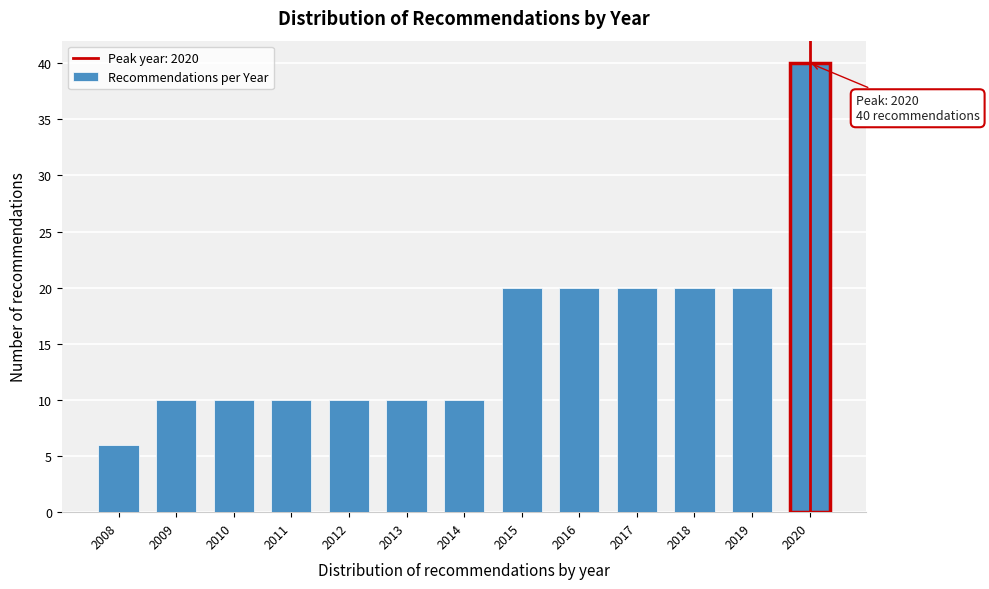

Reading left to right, extract all data points from this chart.

2008=6	2009=10	2010=10	2011=10	2012=10	2013=10	2014=10	2015=20	2016=20	2017=20	2018=20	2019=20	2020=40